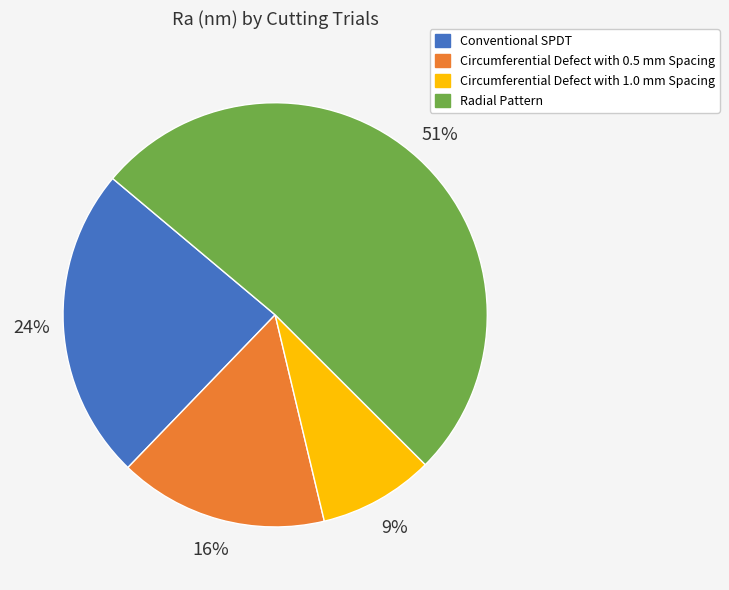

What percentage is the Conventional SPDT slice, to the nearest percent?

24%